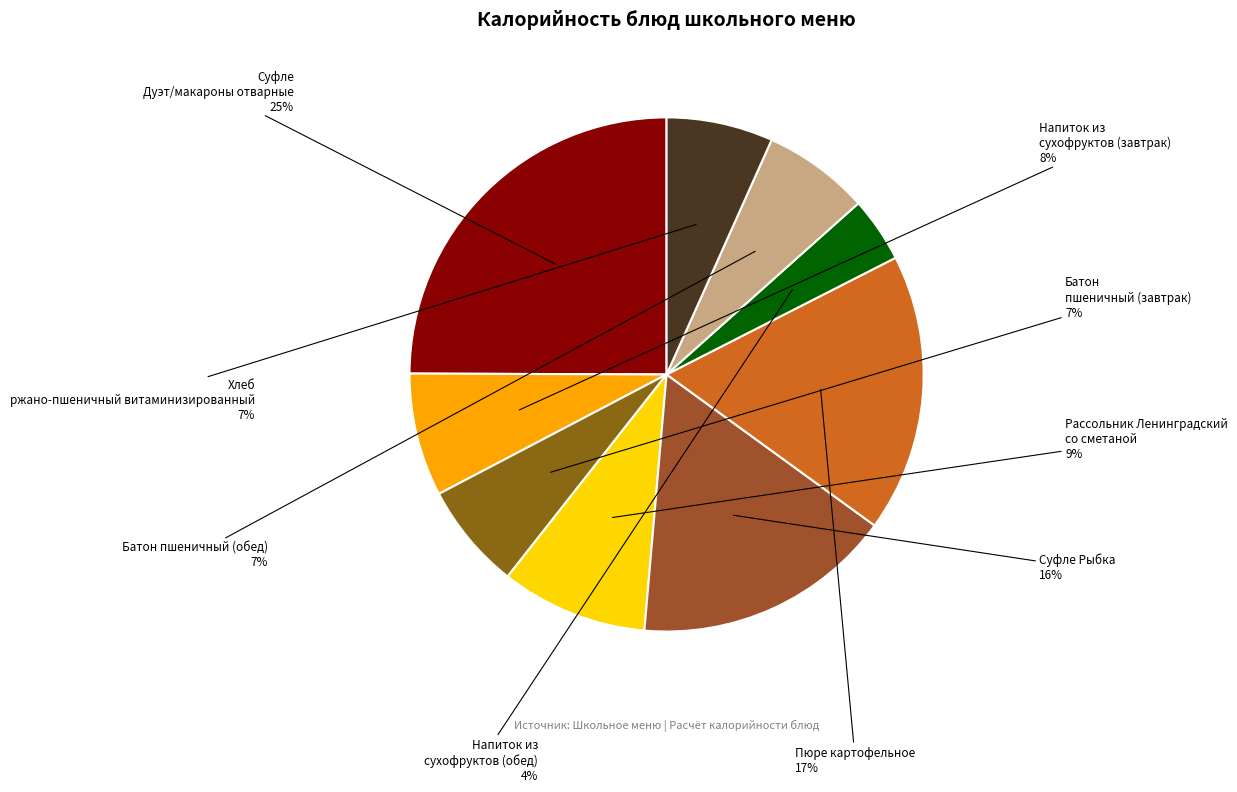

Which category has the smallest portion of the pie?

Напиток из сухофруктов (обед)